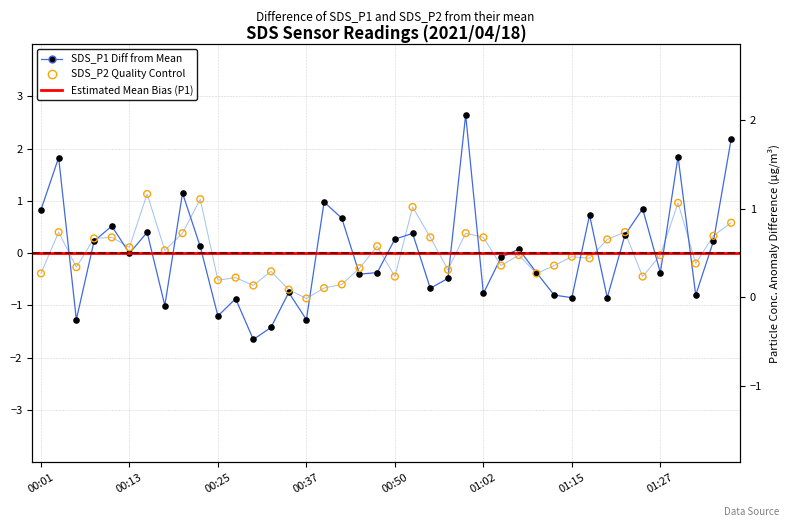

Which series contains the highest Y value?

SDS_P1